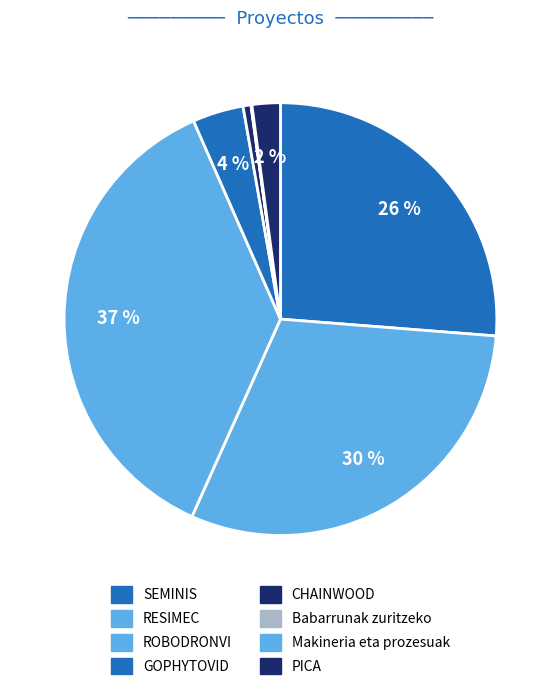

To the nearest percent, what is the difference between the CHAINWOOD and SEMINIS slice percentages?

26%